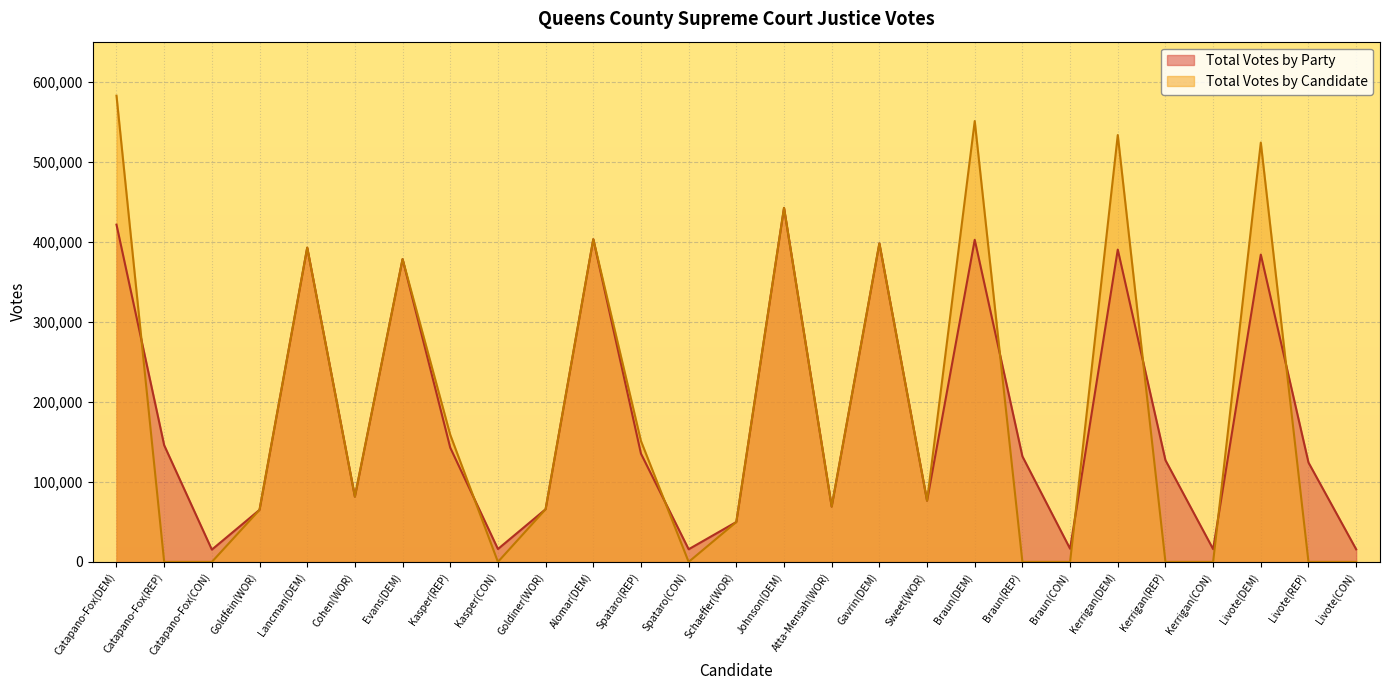

Where is Total Votes by Party nearest to the value 228807?

Catapano-Fox(REP)